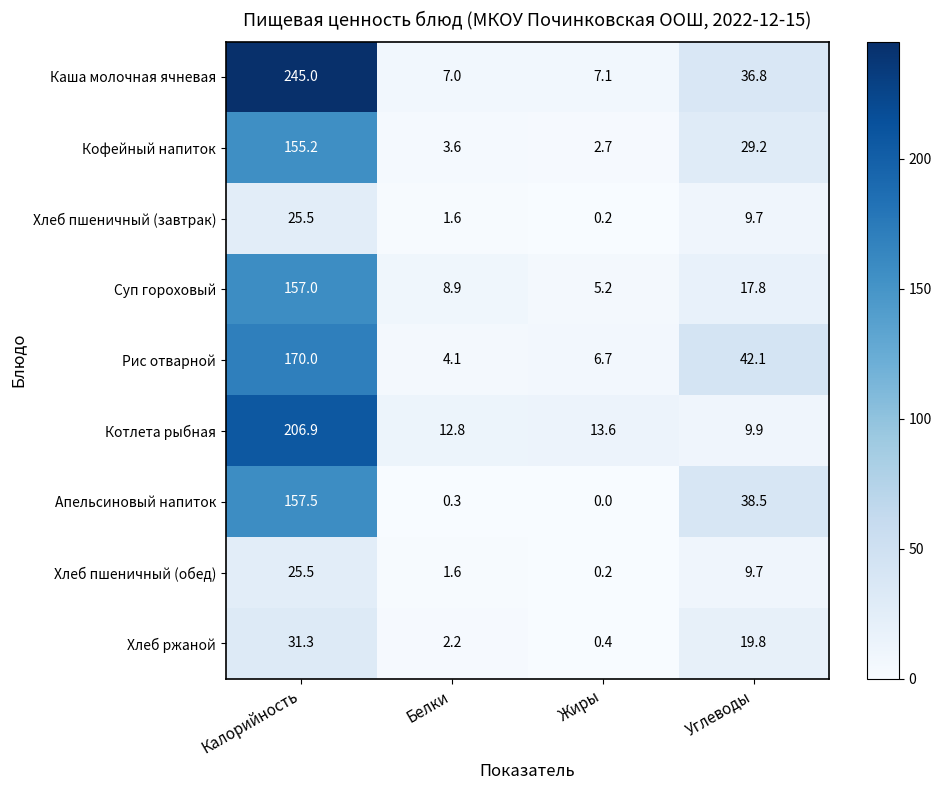

At which label does Хлеб пшеничный (обед) first exceed 9?

Калорийность